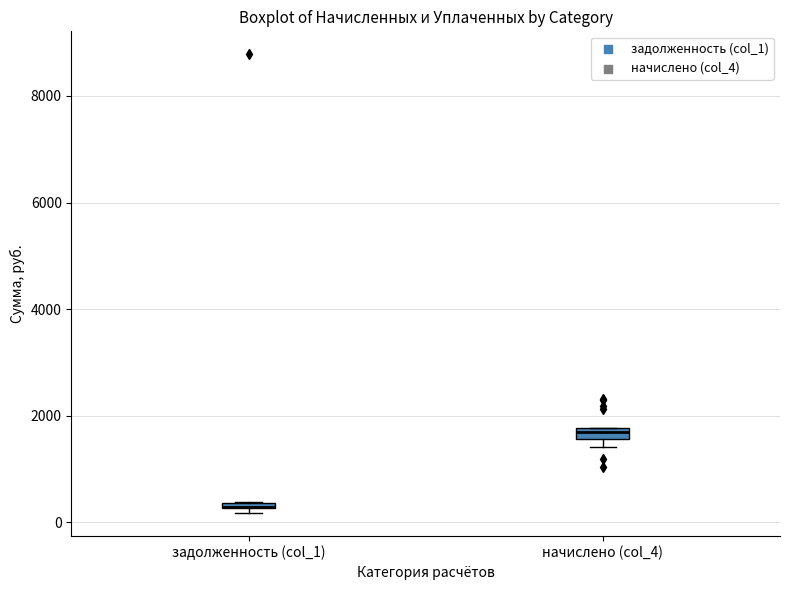

Where is the upper edge of the box for задолженность (col_1) on the y-axis? The values are not printed on the chart, so give them approximately, as read against the axis.

400